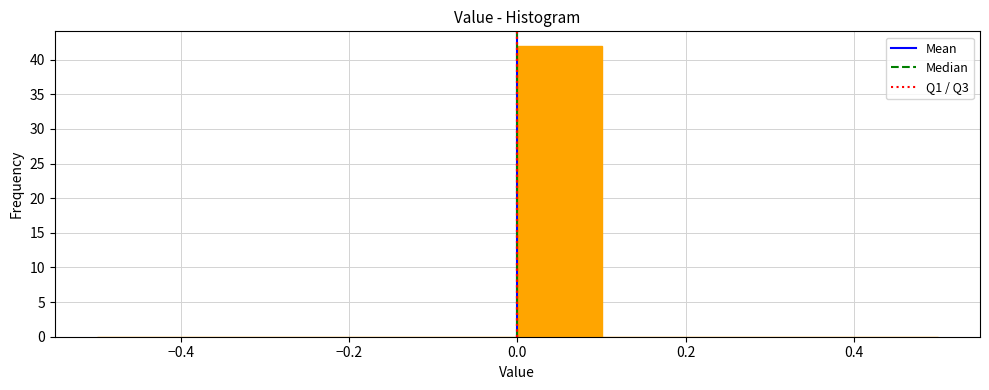

Reading left to right, transcribe this chart: for each bar, give the range it covers on the x-axis and its height. The values are not printed on the chart, so give them approximately, as read against the axis.

-0.5 to -0.4: 0
-0.4 to -0.3: 0
-0.3 to -0.2: 0
-0.2 to -0.1: 0
-0.1 to 0.0: 0
0.0 to 0.1: 42
0.1 to 0.2: 0
0.2 to 0.3: 0
0.3 to 0.4: 0
0.4 to 0.5: 0